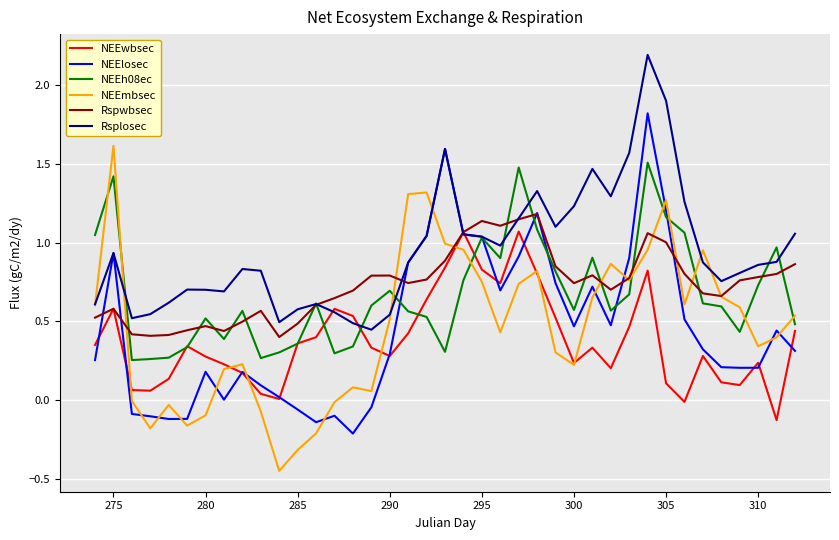

True or false: NEElosec and NEEmbsec cross at least once.

True